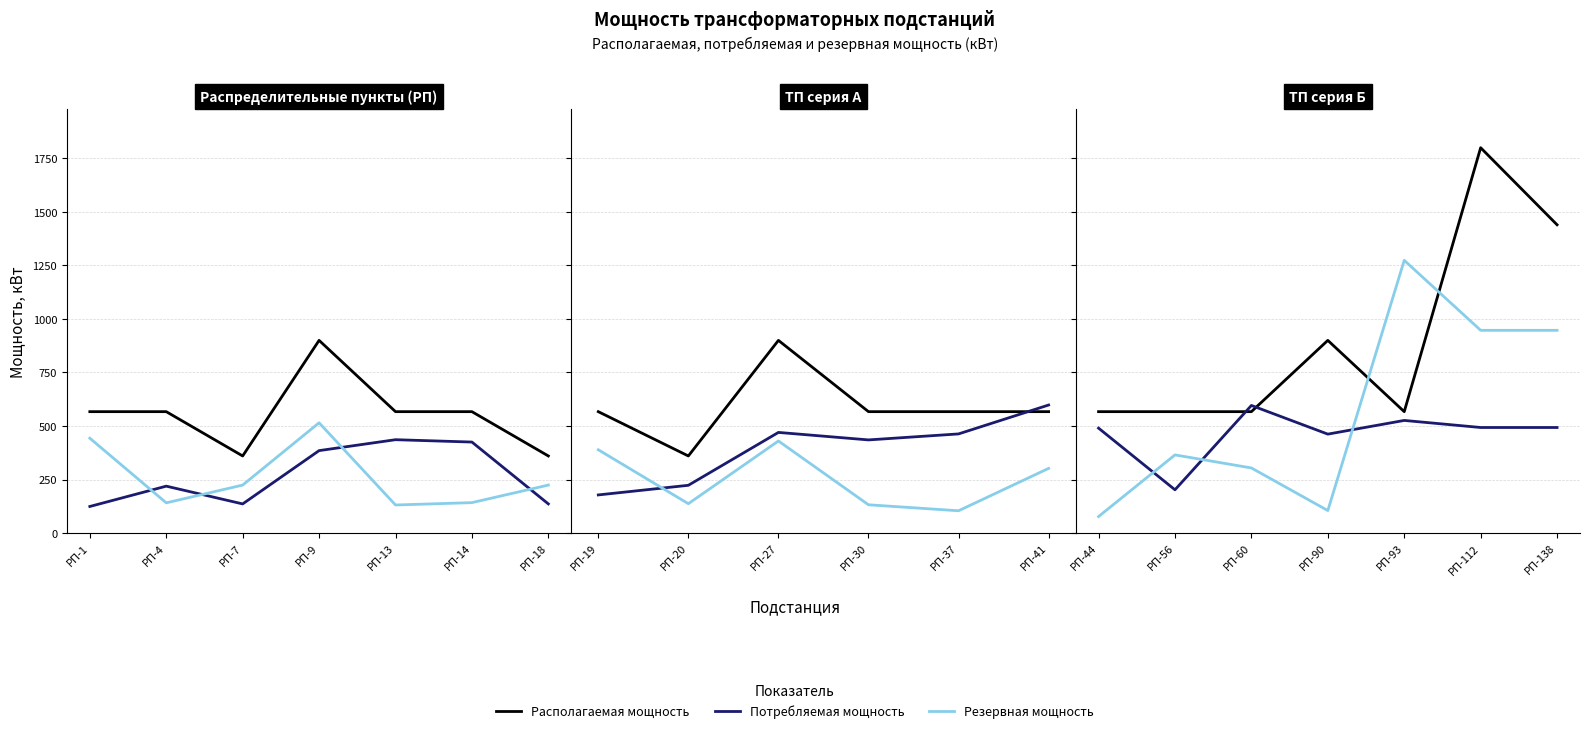

How many interior local peaks does the Резервная мощность series have?

2